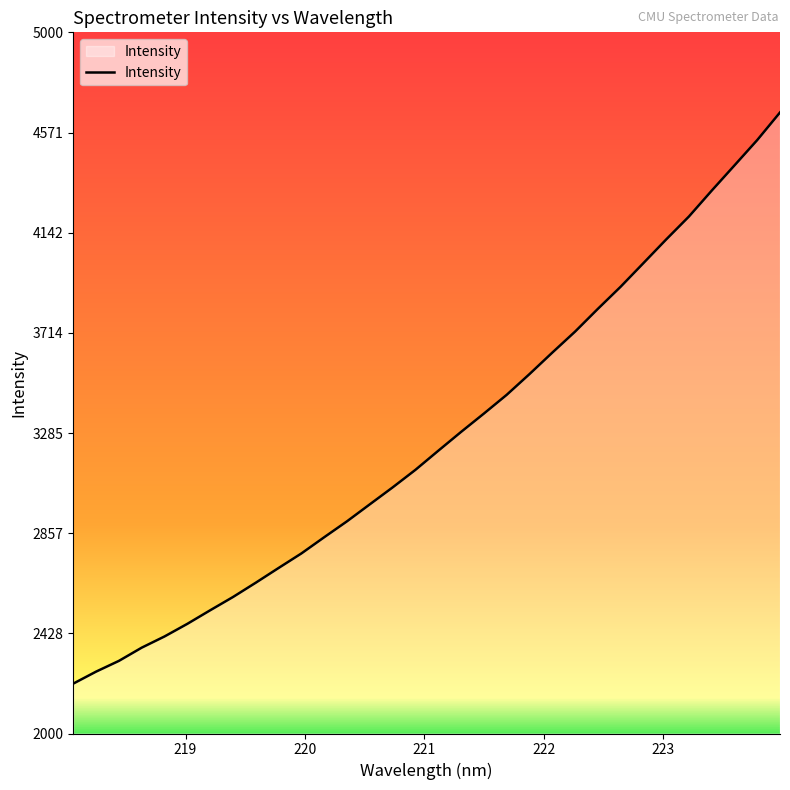

What is the smallest value displayed?

2213.4